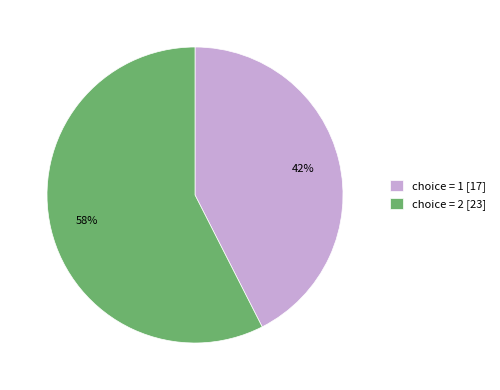

To the nearest percent, what percentage of the pie is choice = 1 [17]?

43%